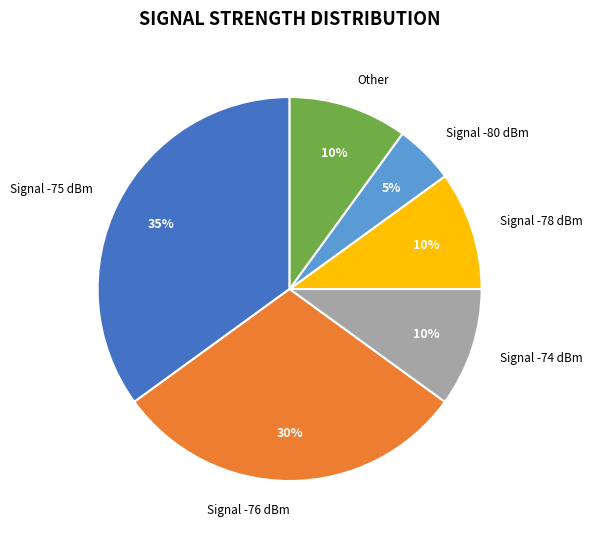

True or false: Other accounts for 1% of the total.

False